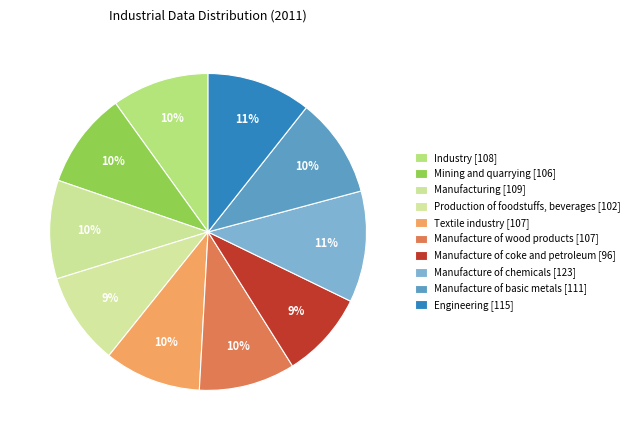

What is the change in value from Industry to Manufacture of coke and petroleum?

-11.6